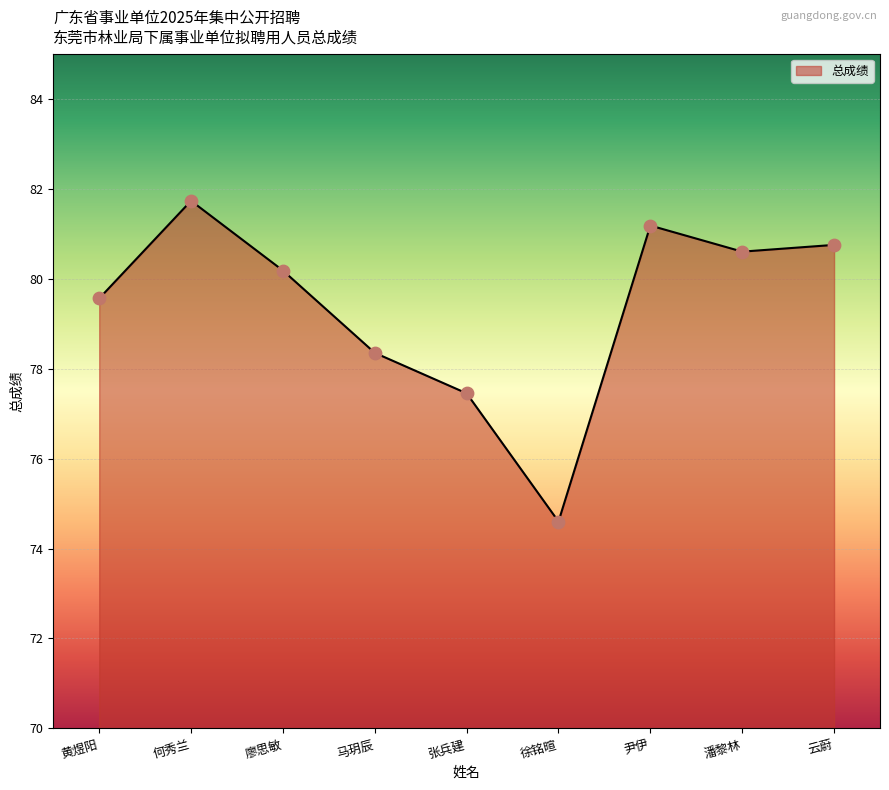

Between 何秀兰 and 尹伊, which is larger?

何秀兰